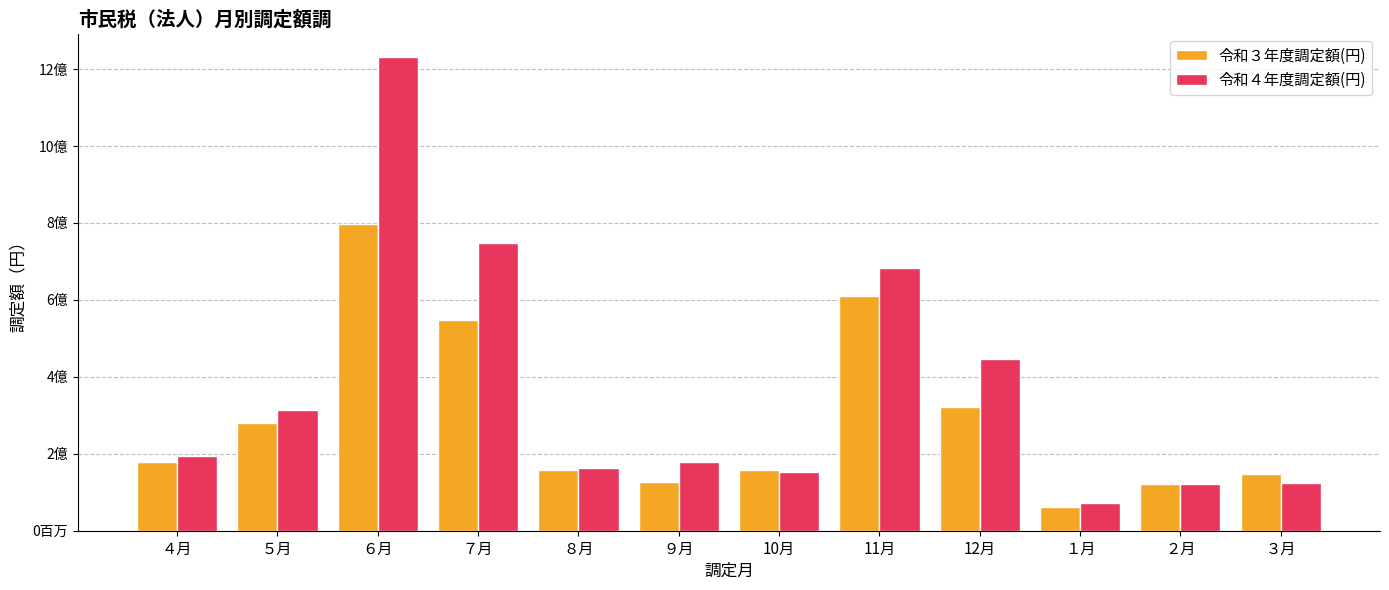

At how many categories does at least one series exceed 278793408?

5